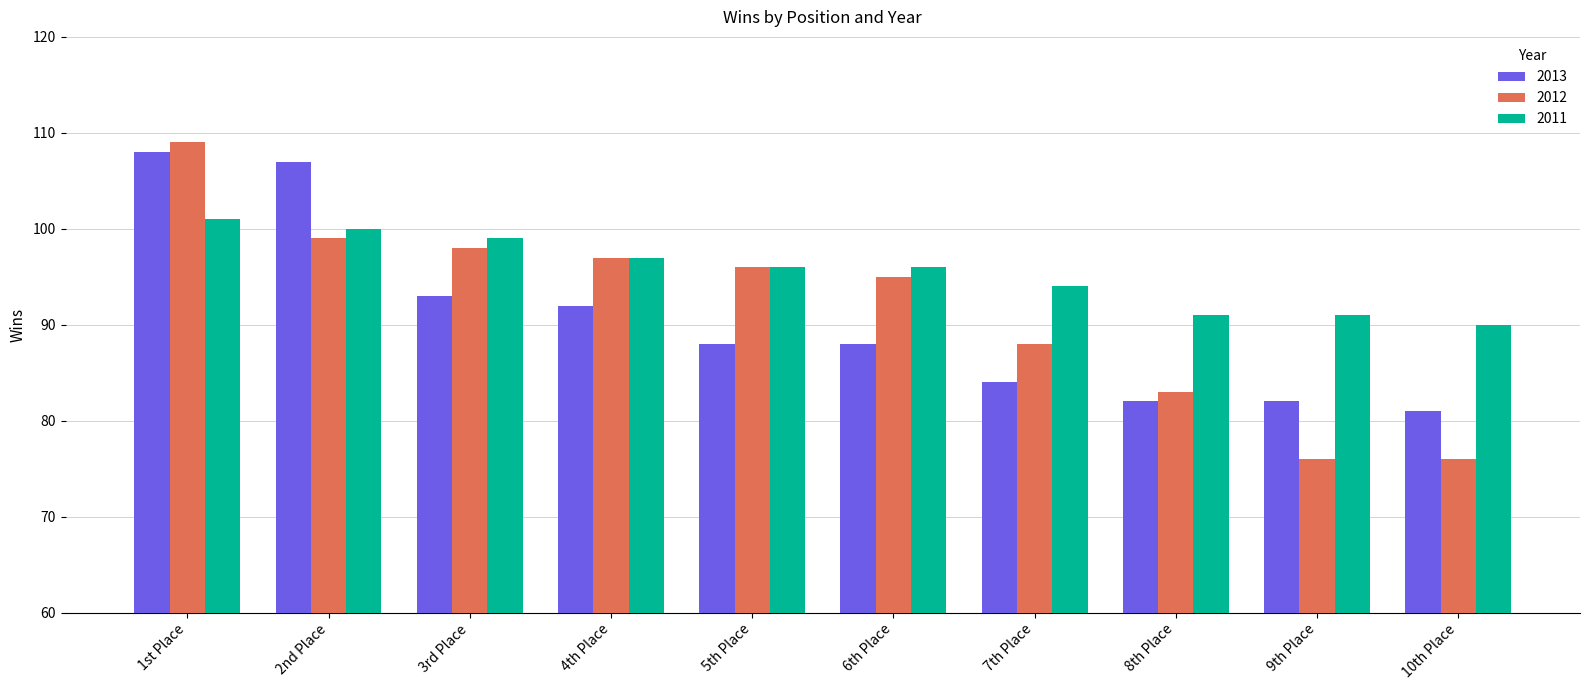

What is the average value of the 2011 series?

96